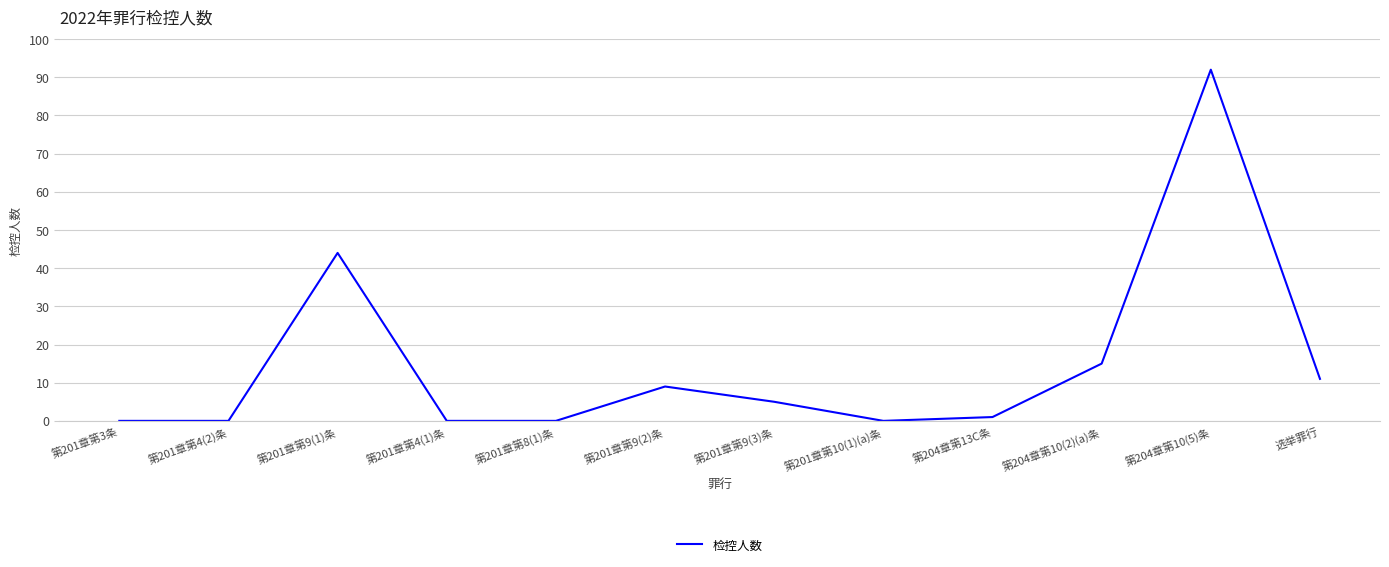

What is the change in value from 第201章第9(1)条 to 第204章第13C条?

-43